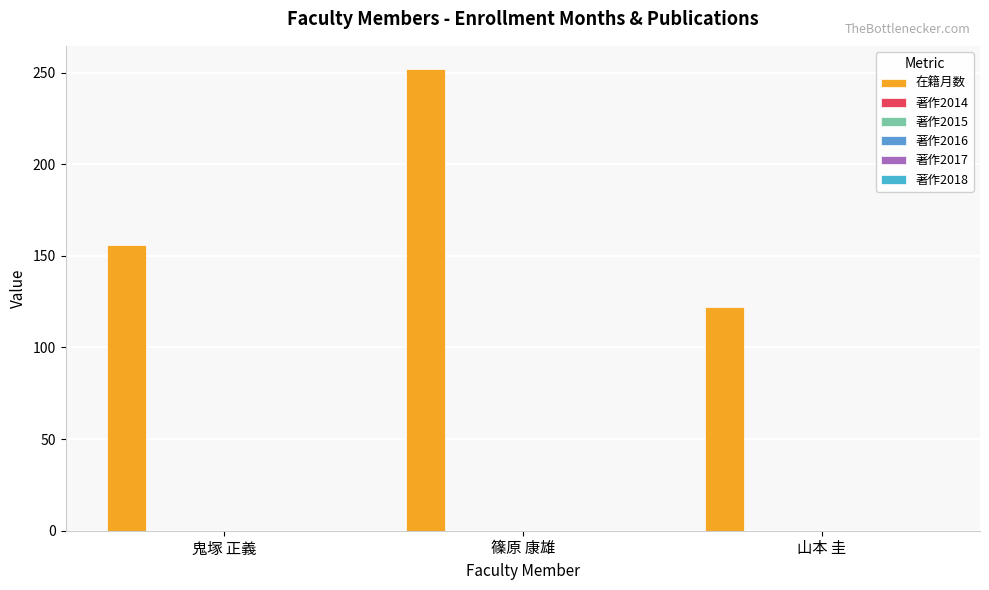

Which label corresponds to the largest value in the chart?

篠原 康雄